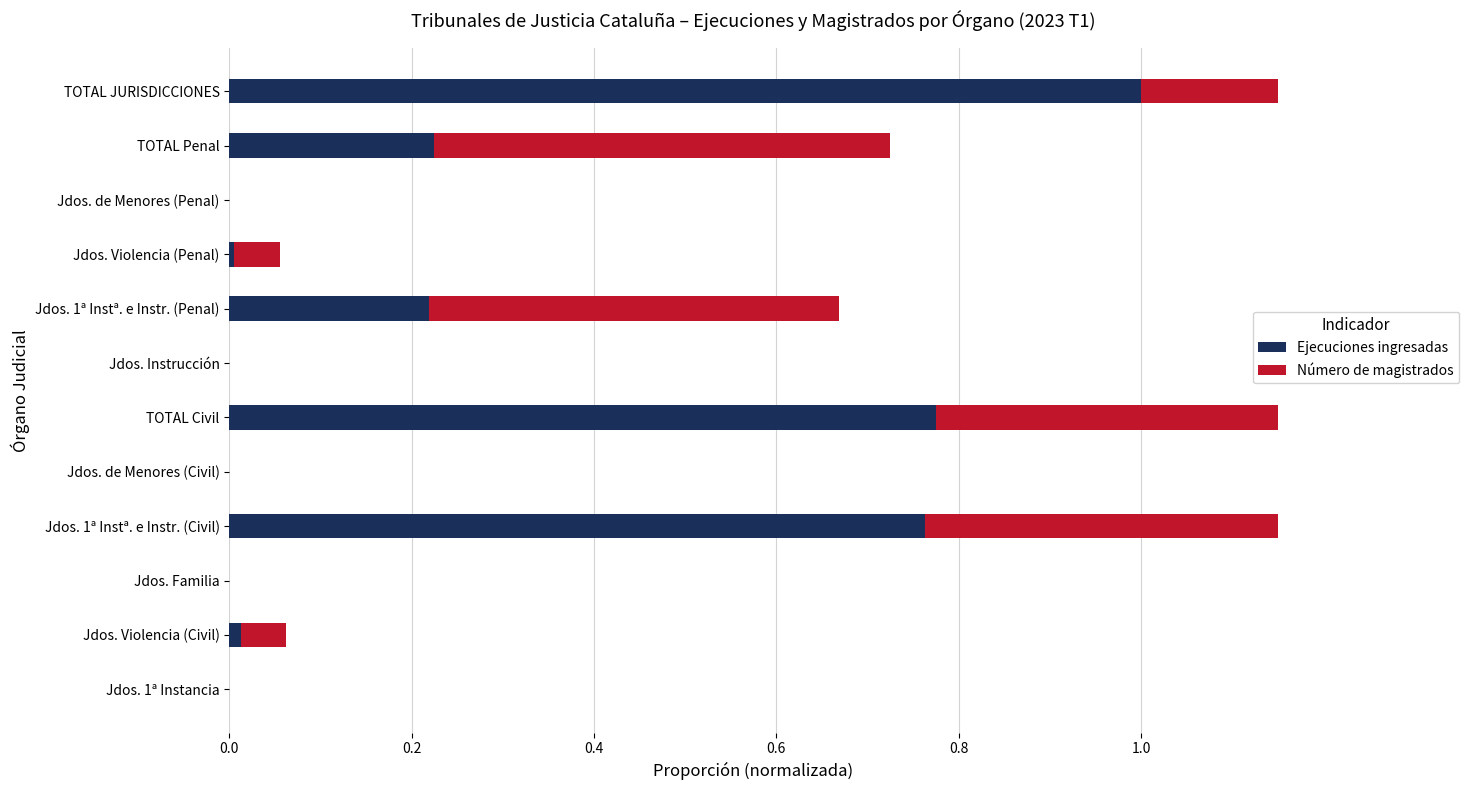

Which series changed the most between Jdos. Familia and Jdos. Instrucción?

Ejecuciones ingresadas